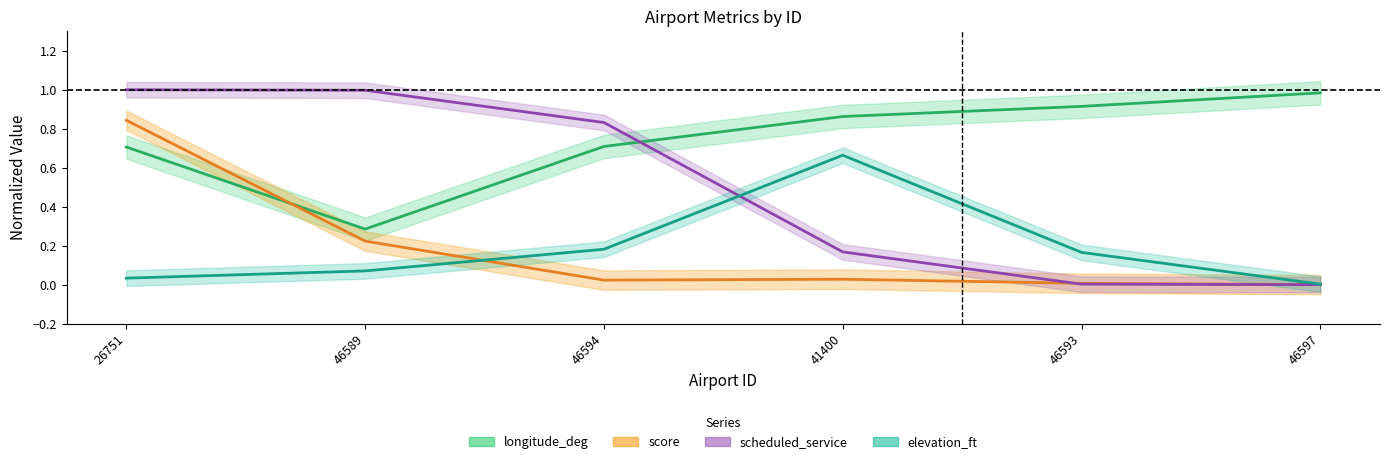

At which category is the sum across all series the highest?

26751